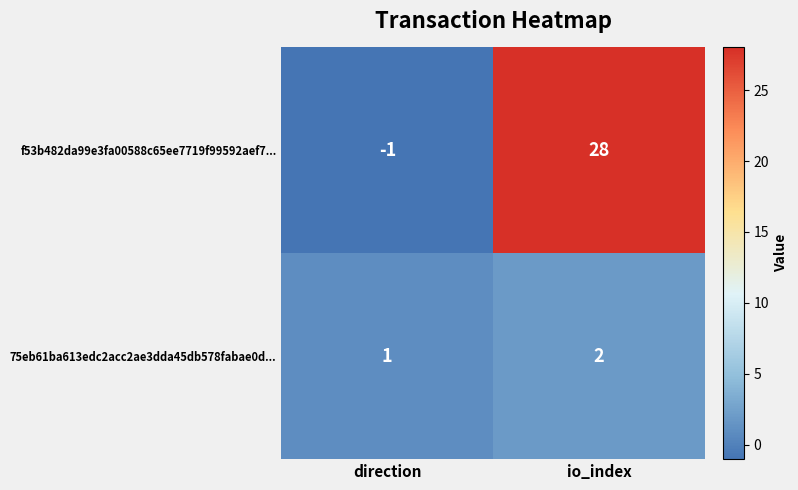

Is the value of f53b482da99e3fa00588c65ee7719f99592aef7... at io_index greater than the value of 75eb61ba613edc2acc2ae3dda45db578fabae0d... at direction?

Yes